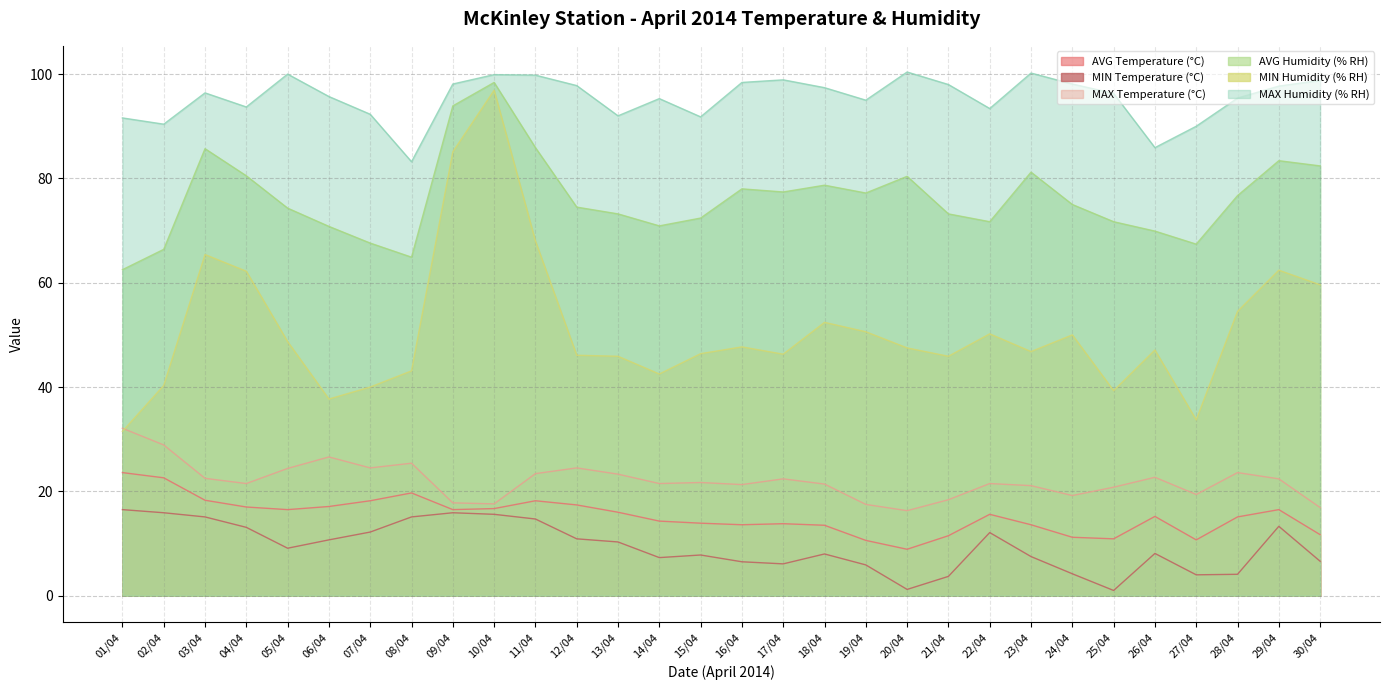

Which category has the highest value in the MAX Temperature (°C) series?

01/04